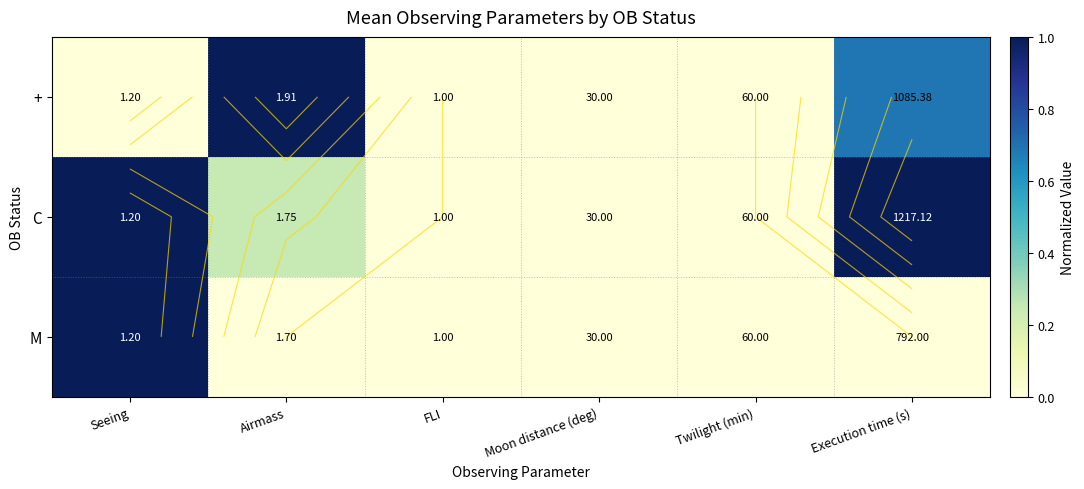

True or false: C has a value of 1.0 at Seeing.

True